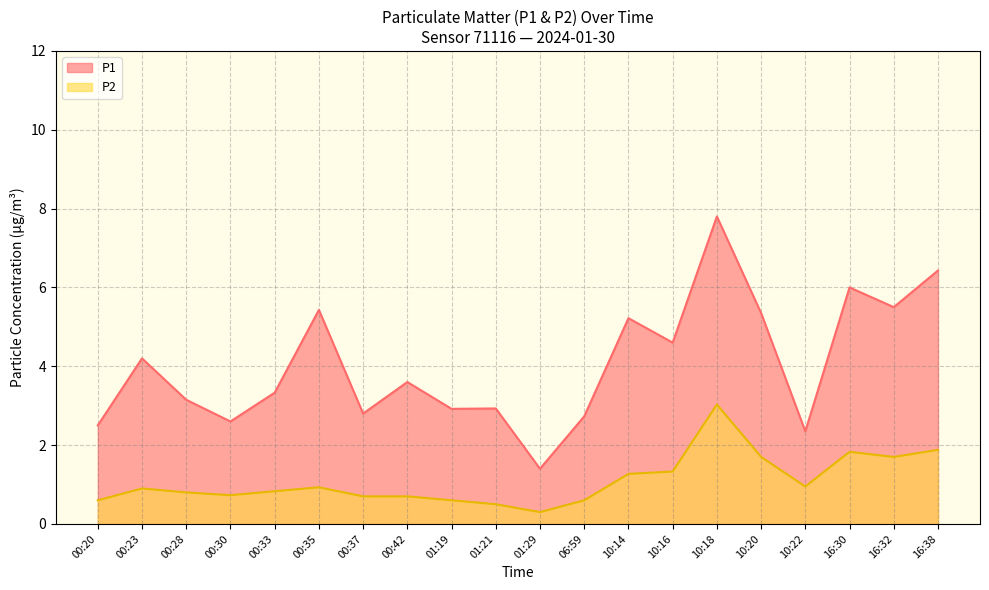

What position from the left is 00:33?

5